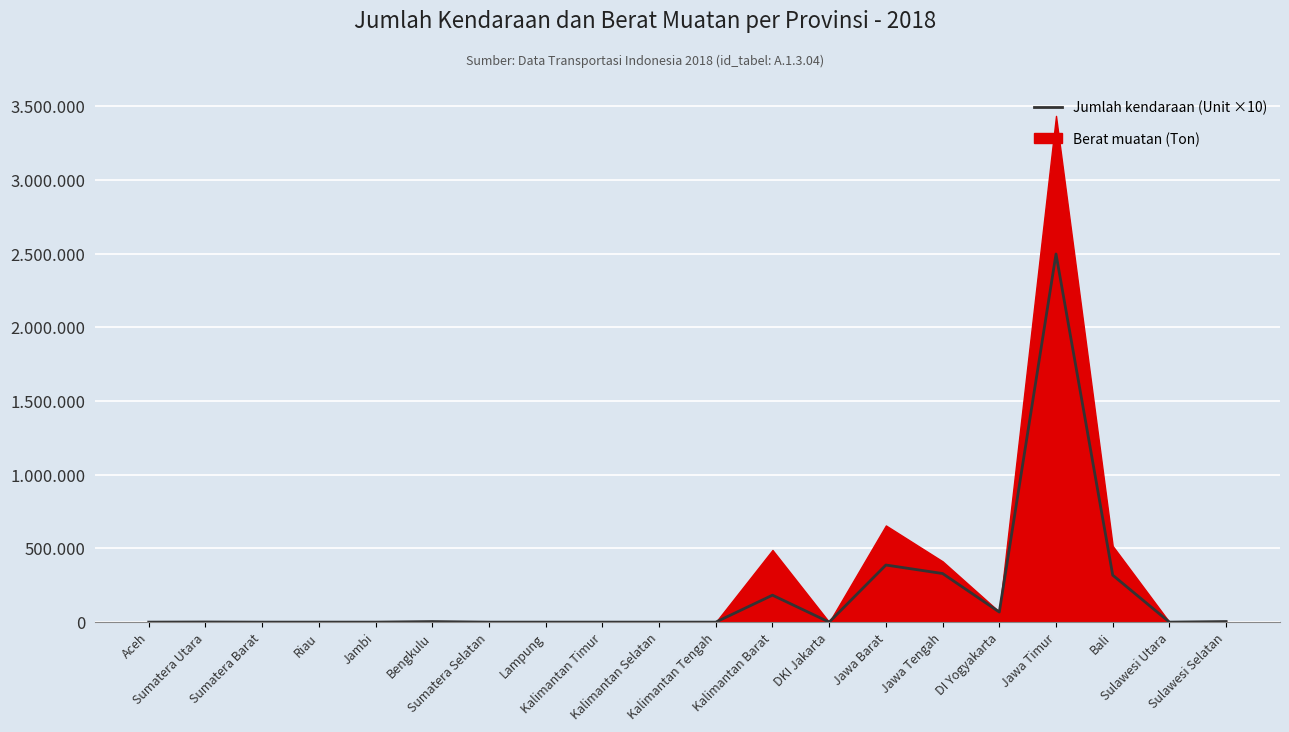

How many values are below 30?

10